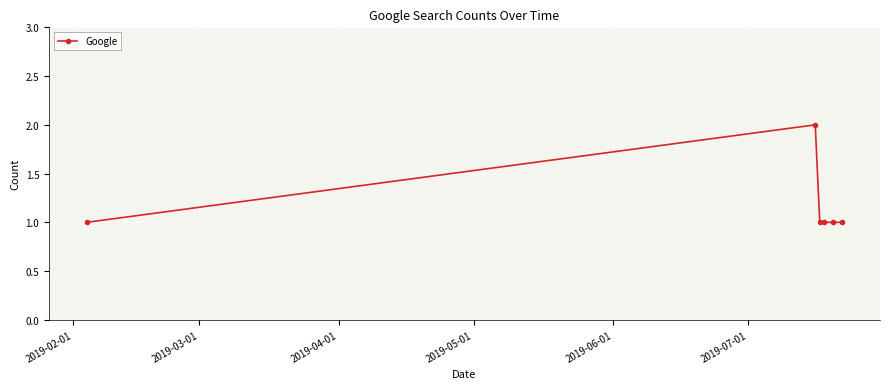

What is the value of the 3rd point from the left?

1